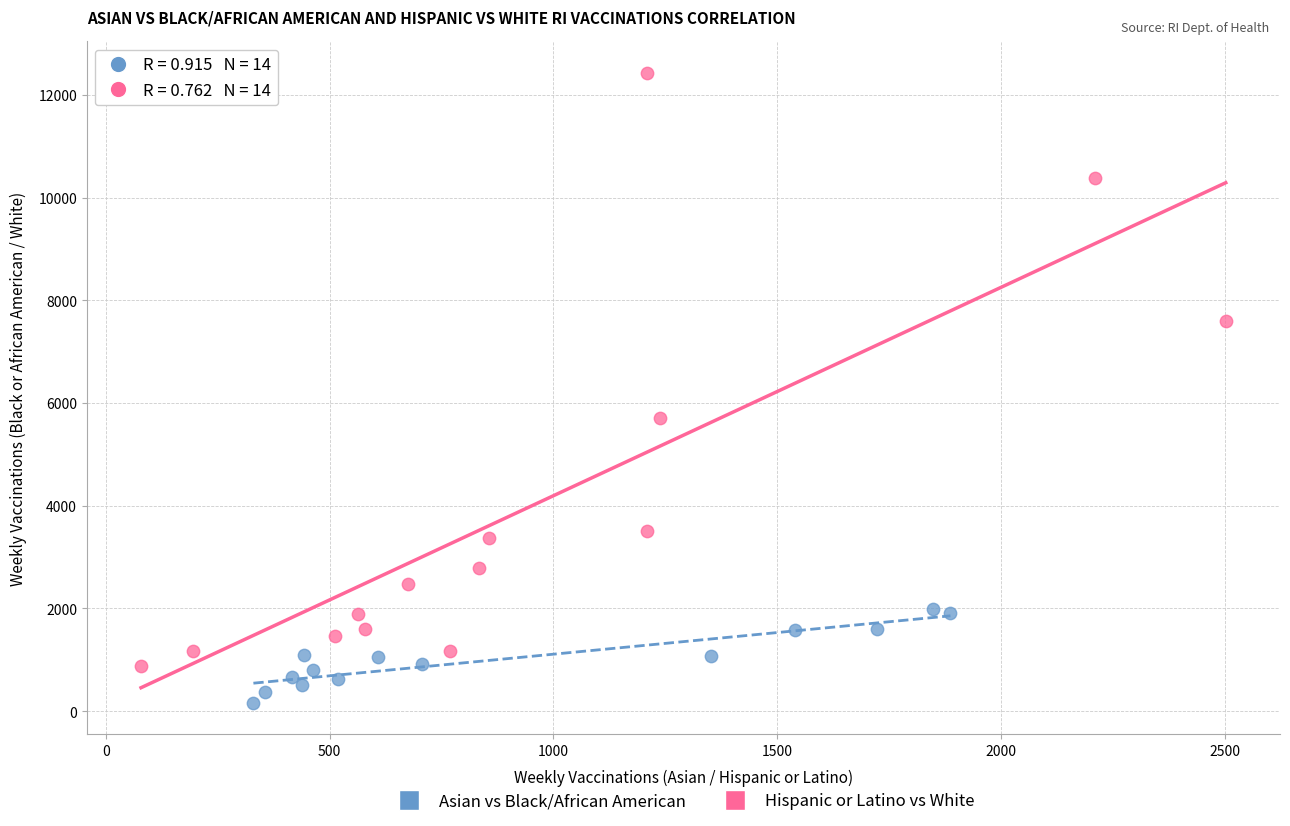

Which series contains the highest Y value?

Hispanic or Latino vs White